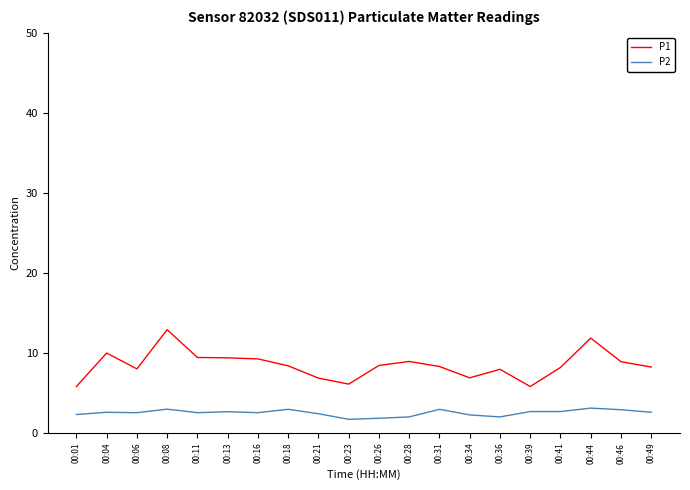

What is the greatest value displayed?

12.9